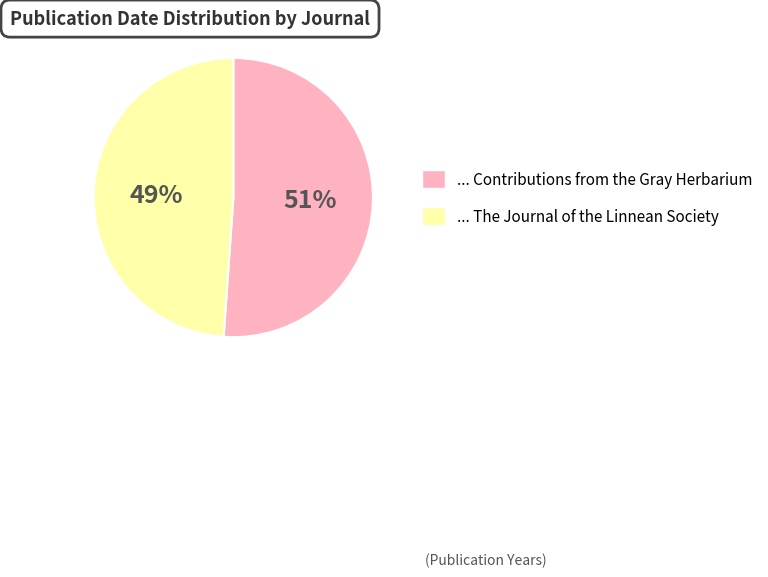

How many segments does this pie chart have?

2